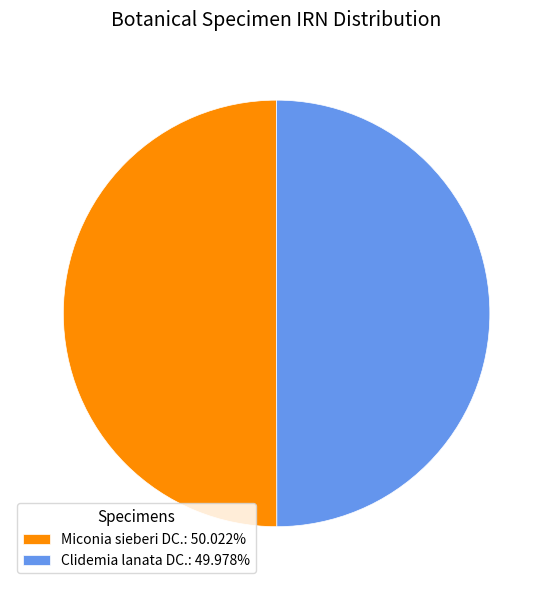

Do Miconia sieberi DC.: 50.022% and Clidemia lanata DC.: 49.978% together represent more than half of the pie?

Yes